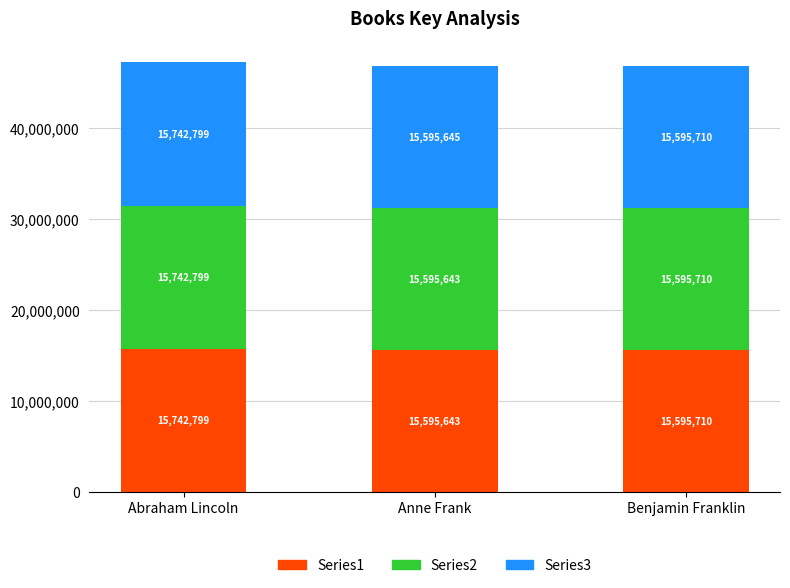

What is the total value across all series at Anne Frank?

46786931